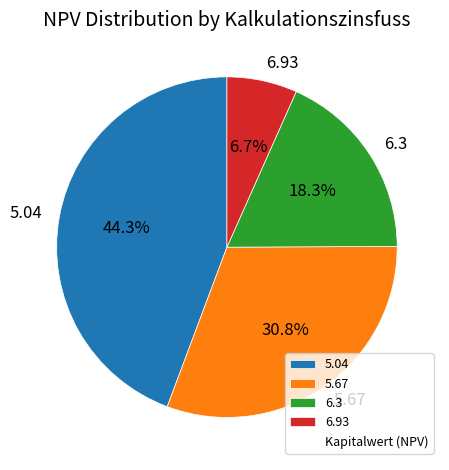

Which category has the smallest portion of the pie?

6.93